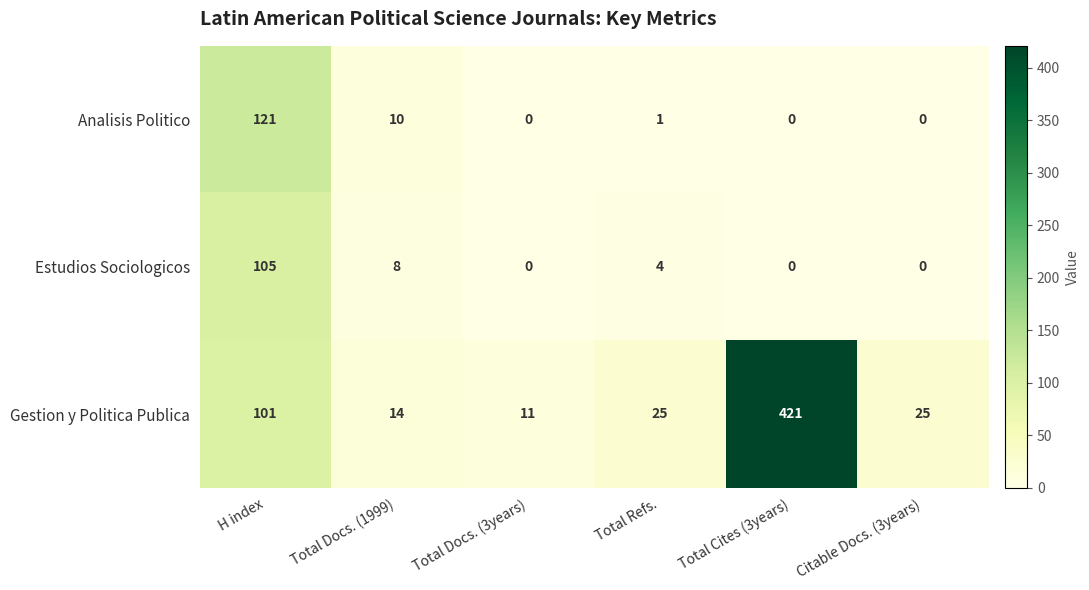

Where is Gestion y Politica Publica nearest to the value 216?

H index